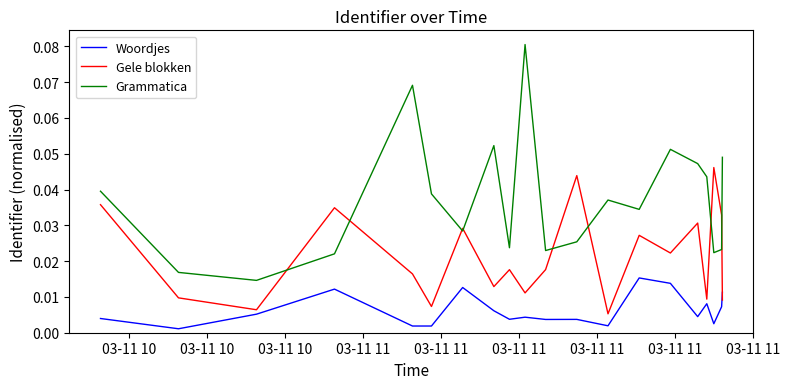

What is the sum of all Grammatica values?

0.7